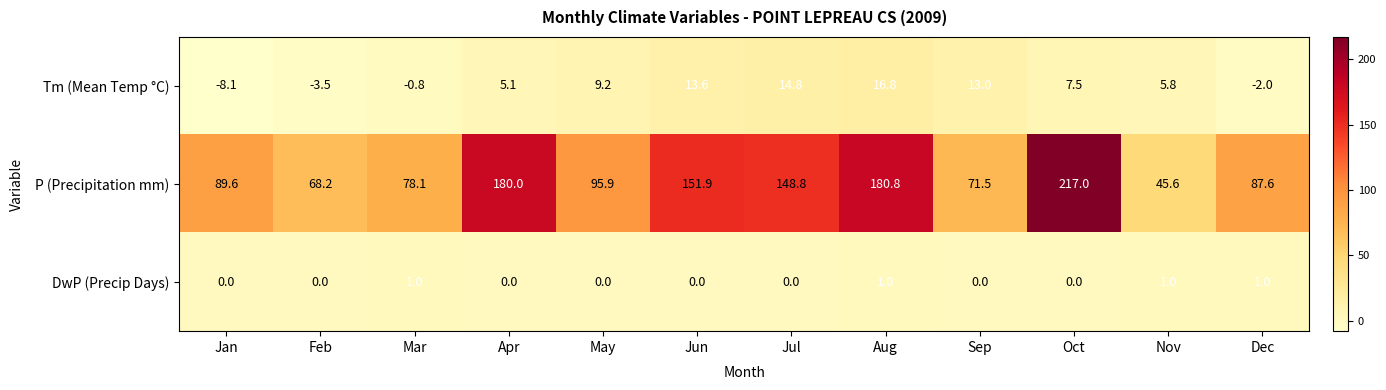

What is the difference between the highest and lowest values at Aug?

179.8